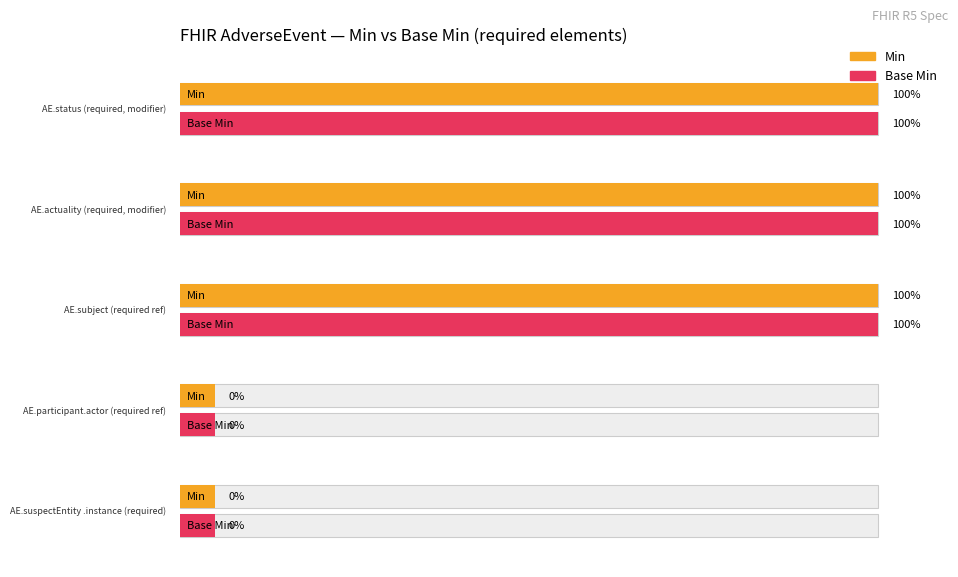

Count the number of data series in this chart.

2